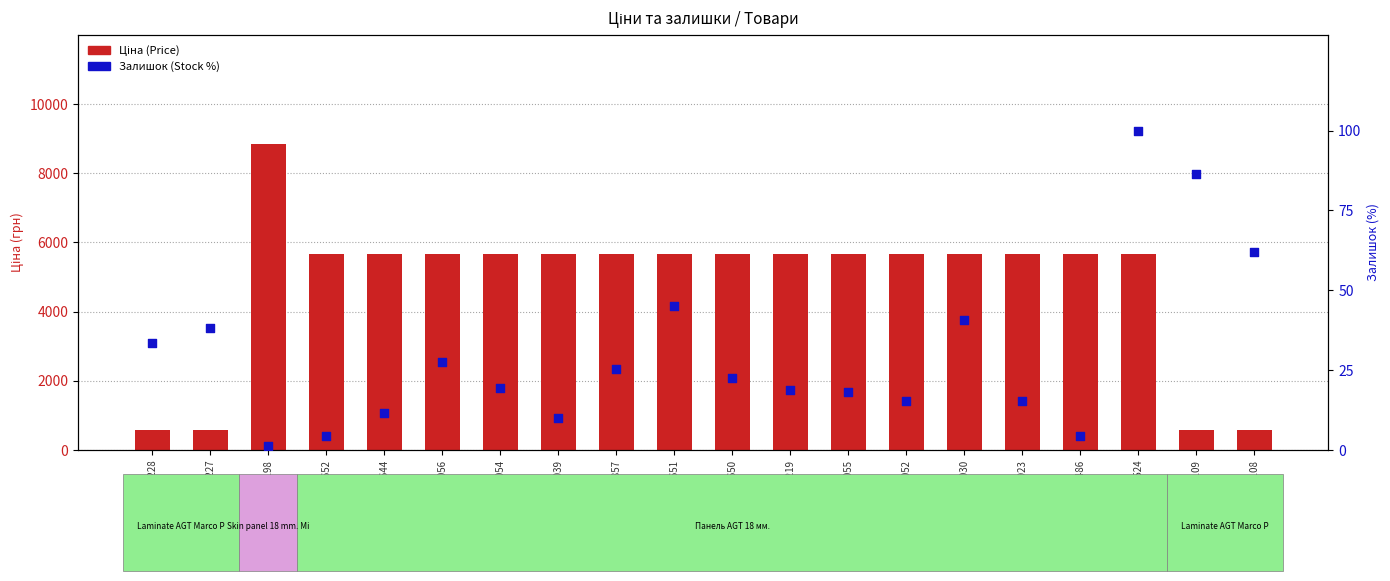

Which series has the largest Y range (max minus min)?

Ціна (Price)